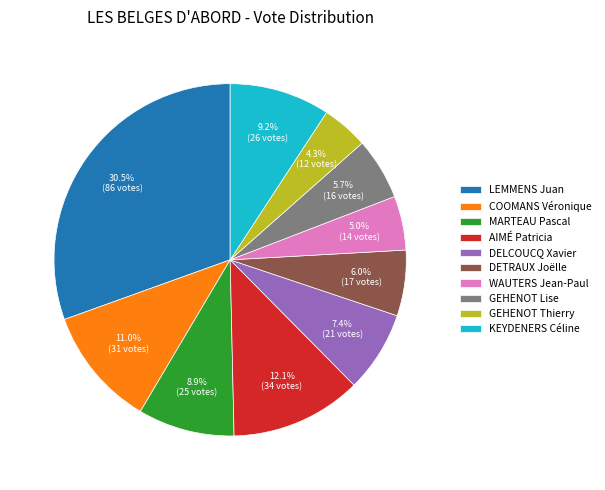

Is the sum of GEHENOT Lise and LEMMENS Juan greater than half?

No